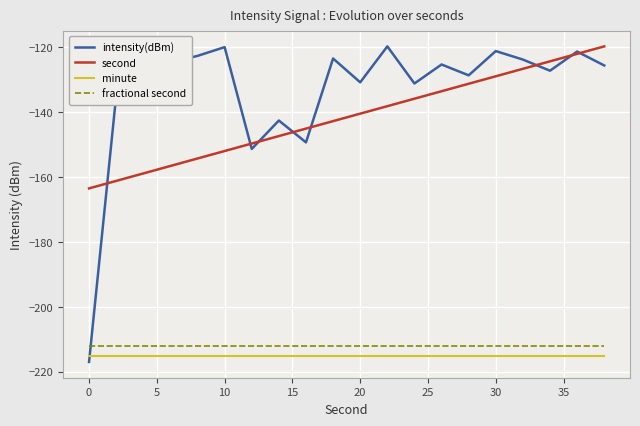

True or false: second and minute cross at least once.

False